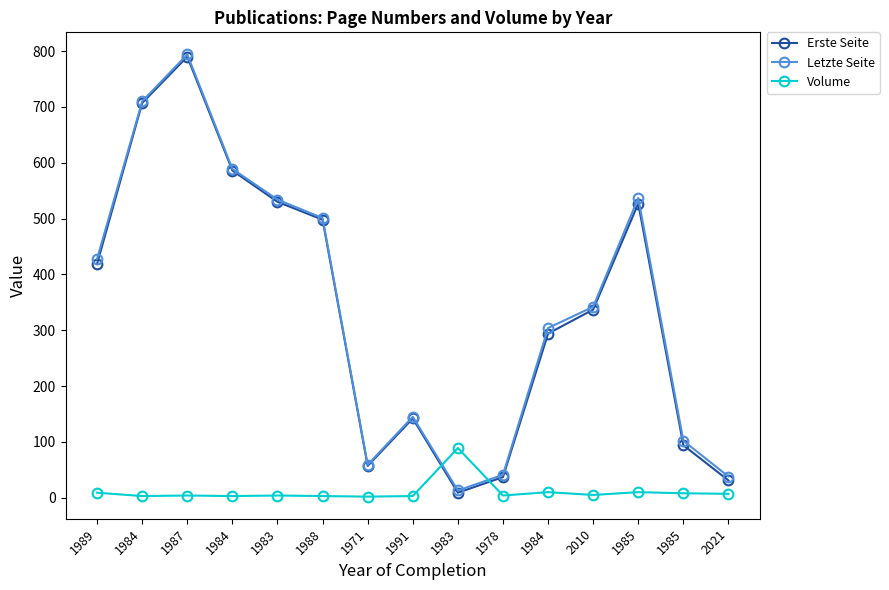

How many data points in Letzte Seite are less than 342?

7